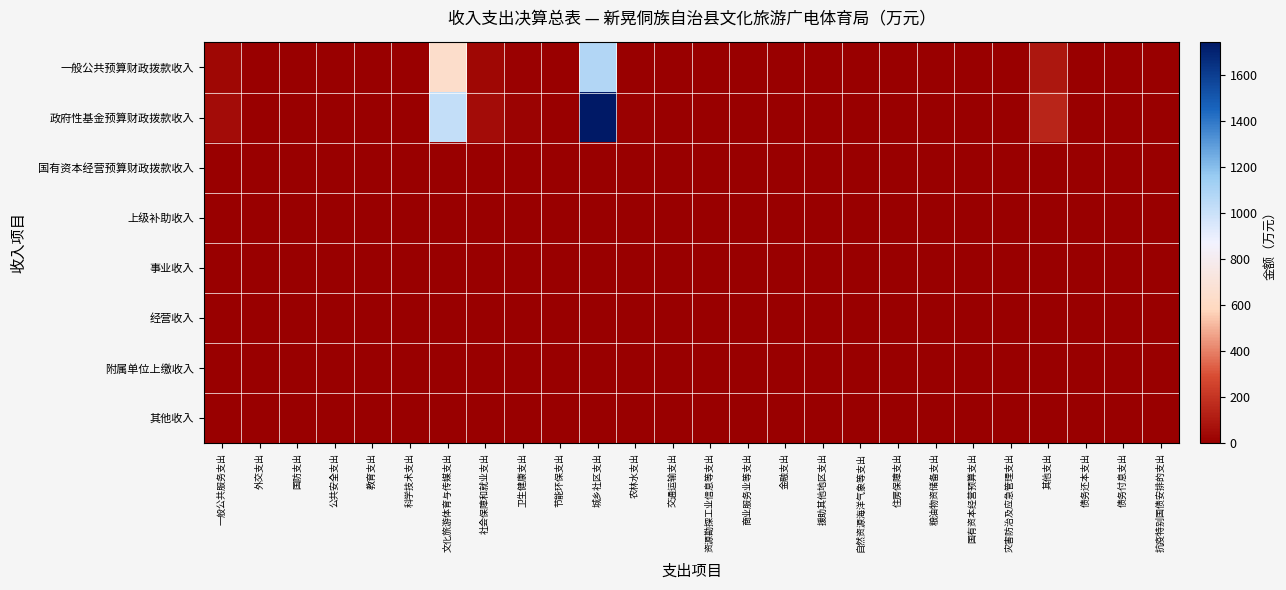

Which has a higher value, 农林水支出 or 债务还本支出?

农林水支出